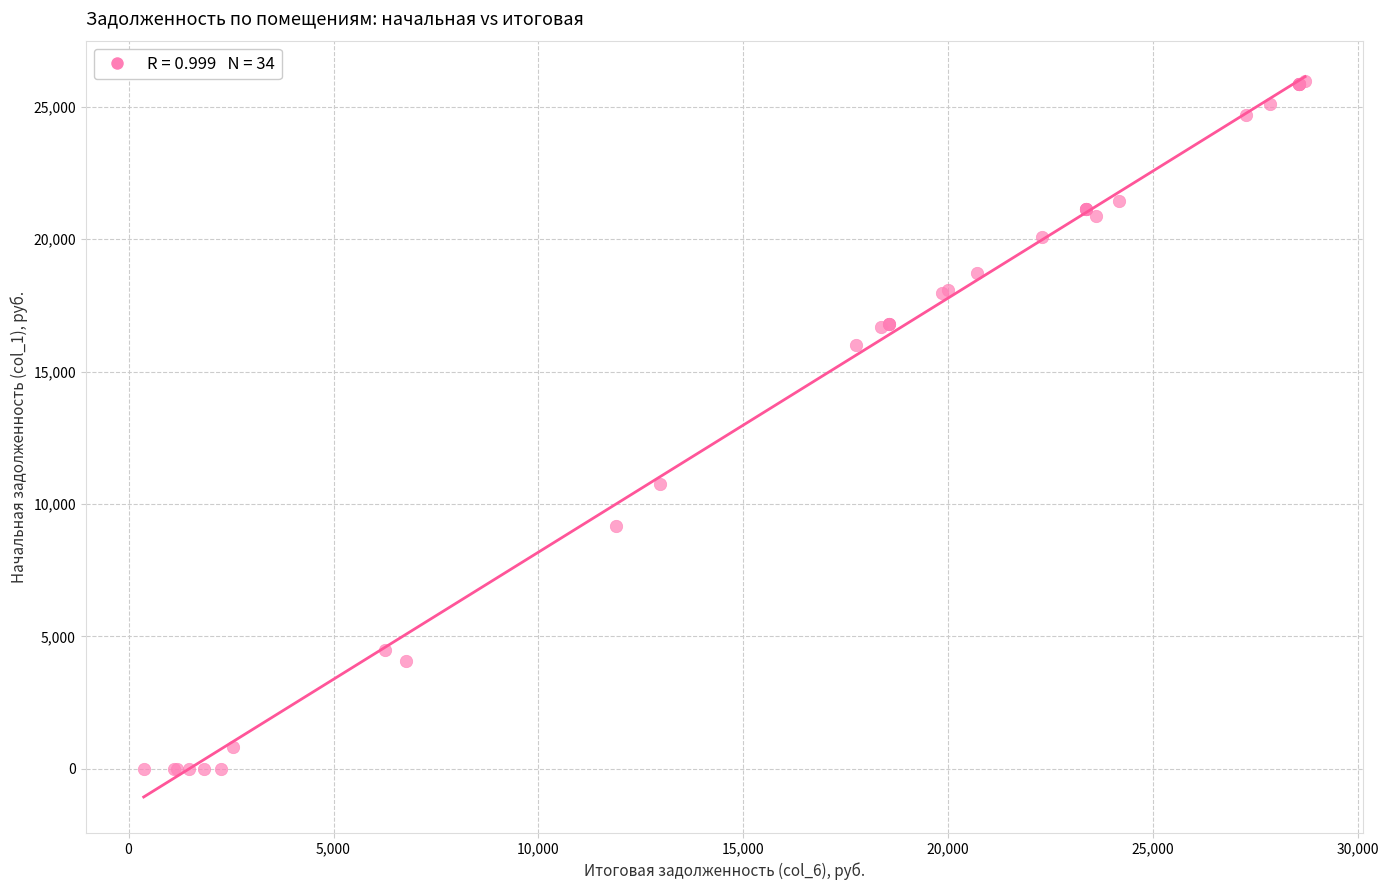

What Y value in the scatter plot is closest to 12993?

10757.2